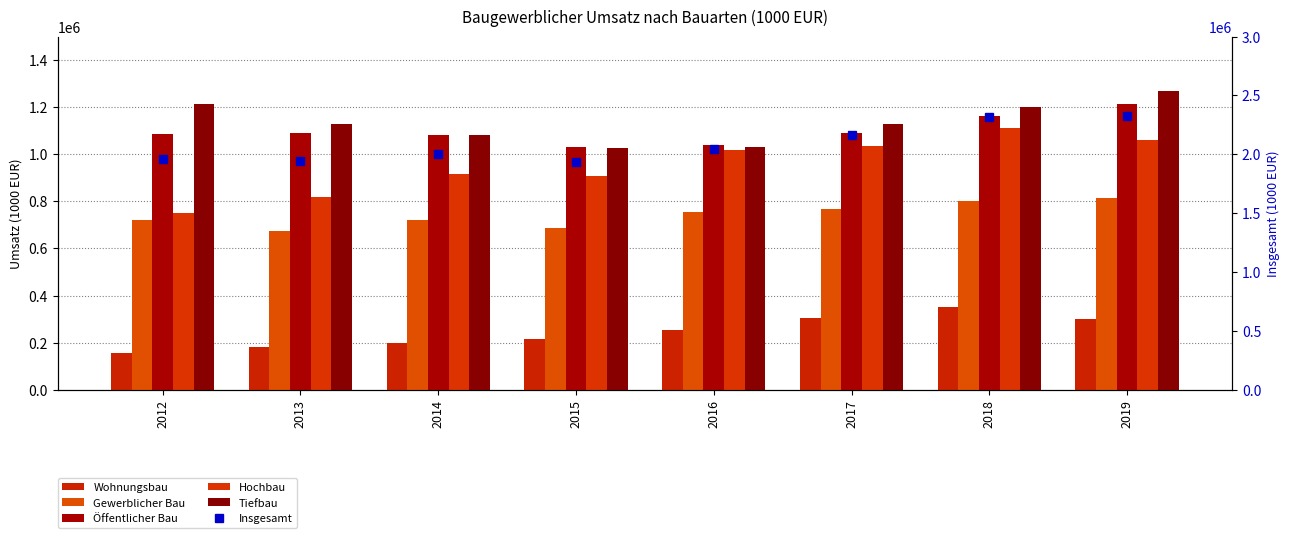

What are all the series names shown in the legend?

Wohnungsbau, Gewerblicher Bau, Öffentlicher Bau, Hochbau, Tiefbau, Insgesamt